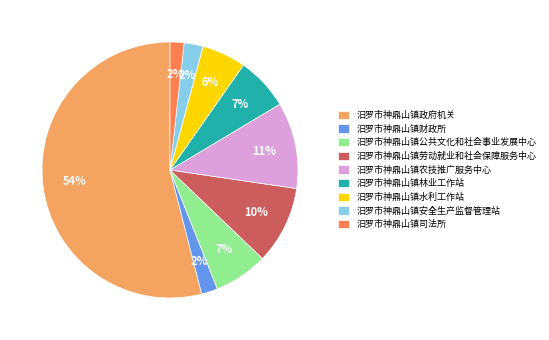

To the nearest percent, what is the combined percentage of 汨罗市神鼎山镇公共文化和社会事业发展中心 and 汨罗市神鼎山镇财政所?

9%